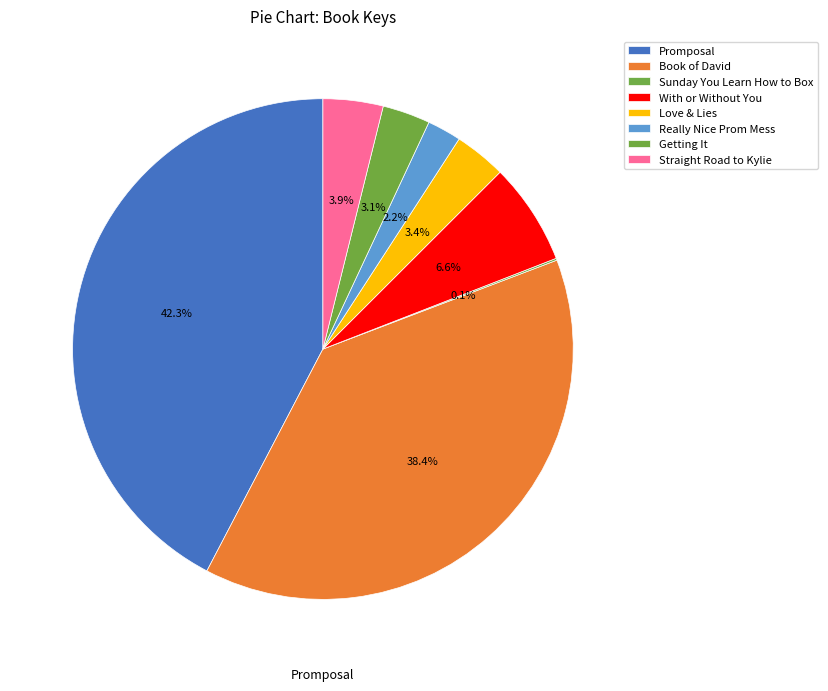

To the nearest percent, what percentage of the pie is Book of David?

38%